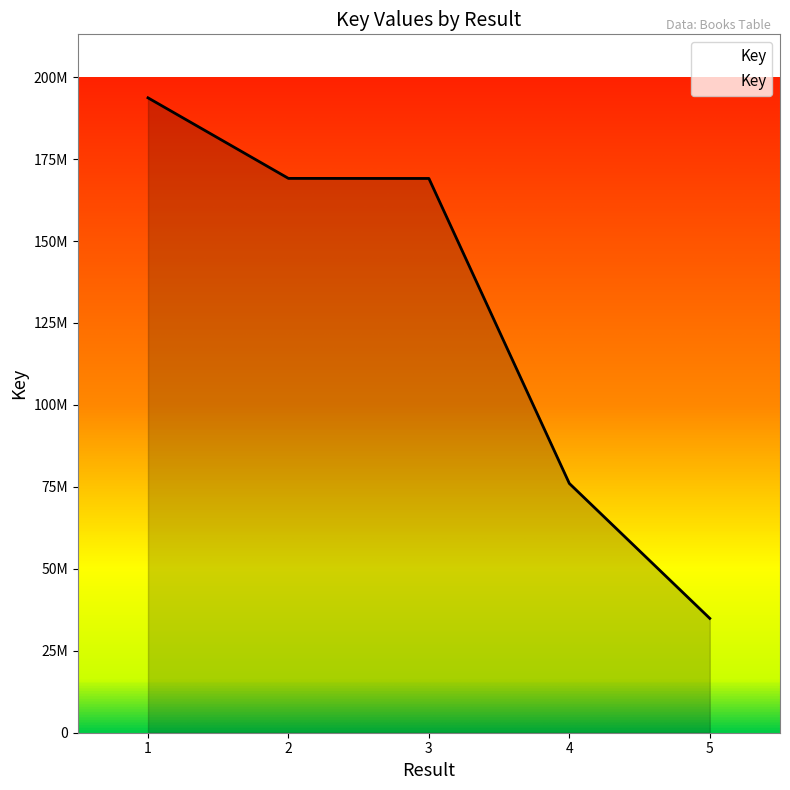

Does the chart have visible grid lines?

No